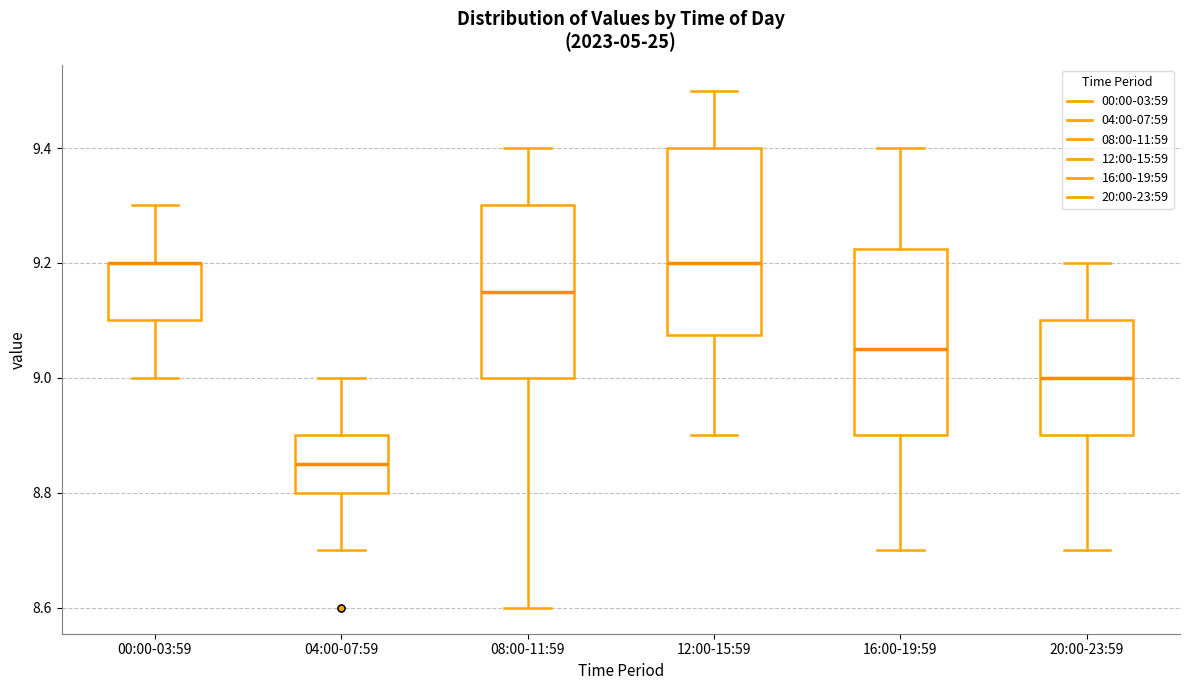

Where is the lower edge of the box for 12:00-15:59 on the y-axis? The values are not printed on the chart, so give them approximately, as read against the axis.

9.08